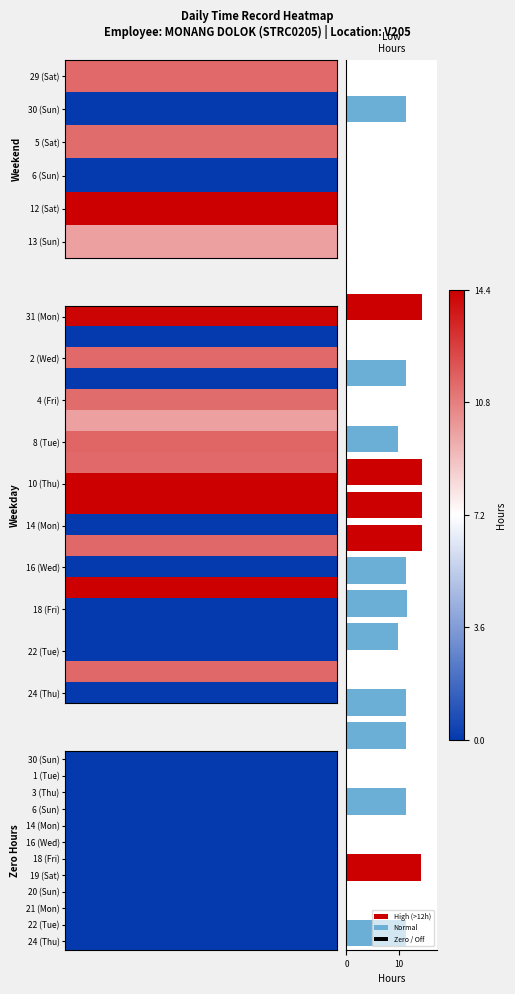

What is the maximum value shown in the chart?

14.4